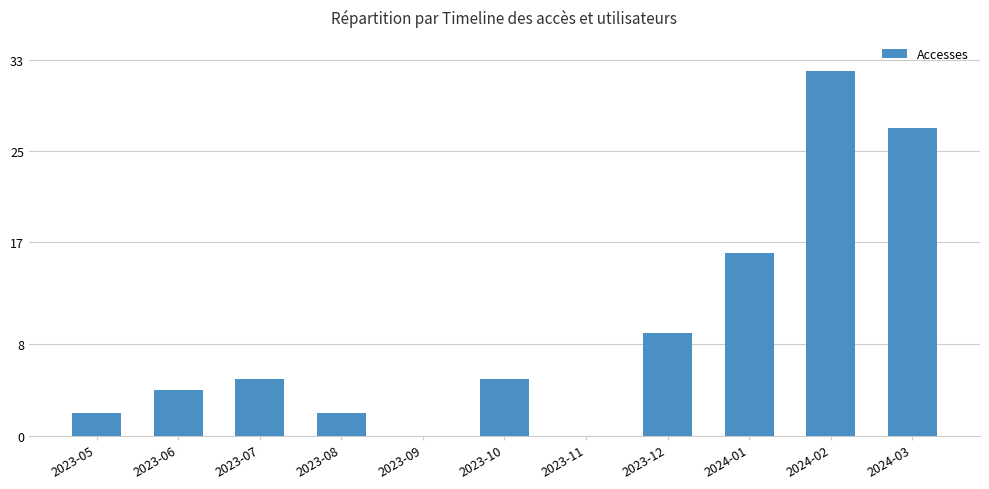

The value at 2023-05 is 2. True or false?

True